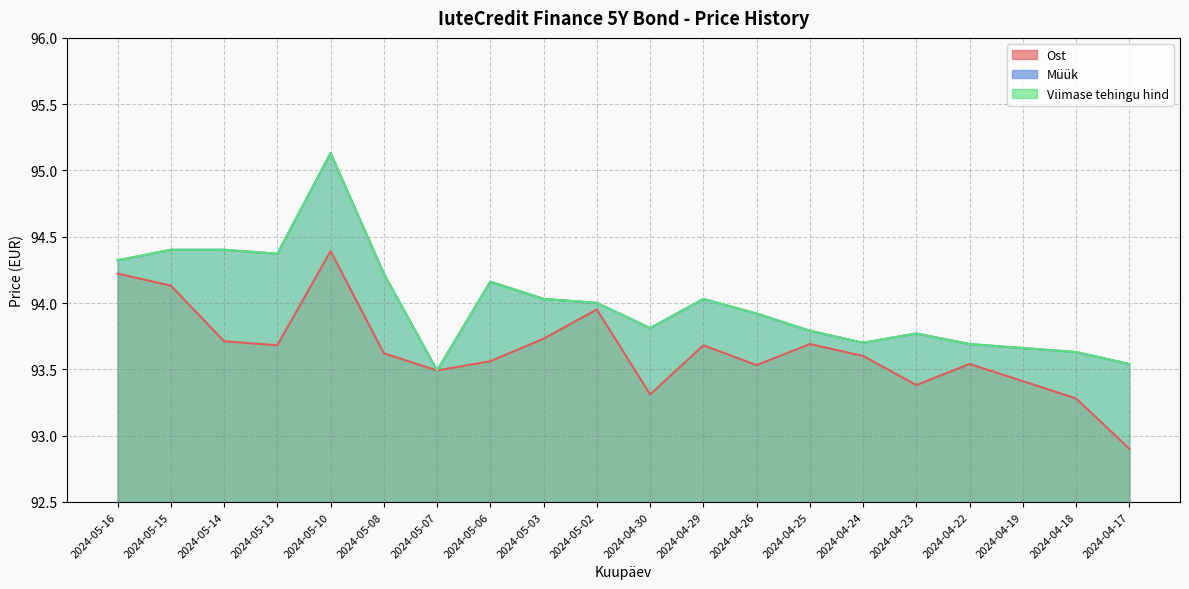

How many values in the Viimase tehingu hind series are below 94?

10